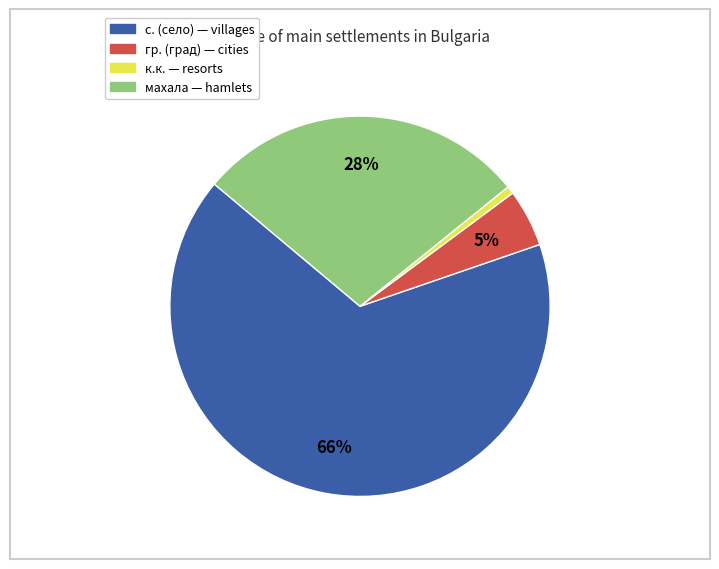

Is there a majority slice in this chart?

Yes